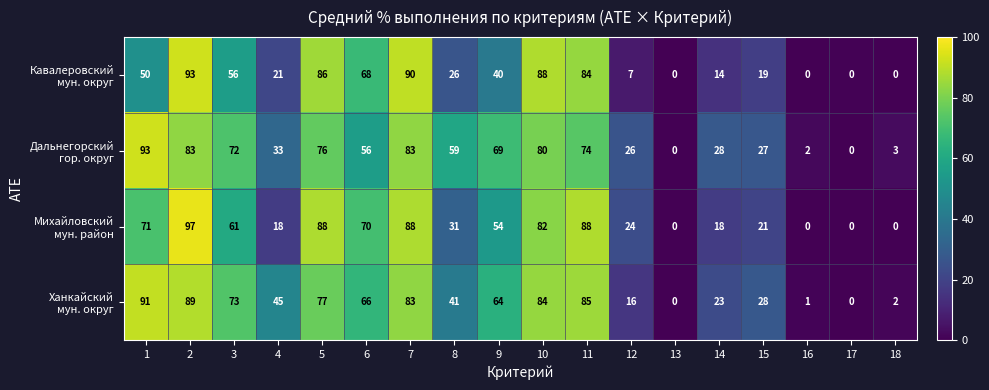

How many categories are shown in the chart?

18